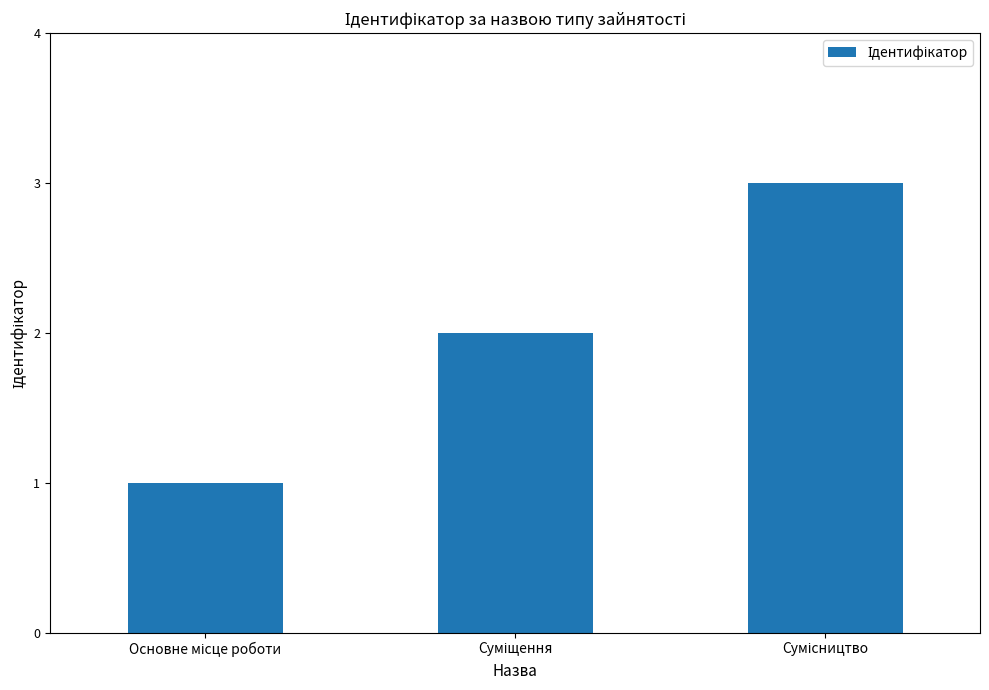

What is the value of the 2nd bar from the left?

2